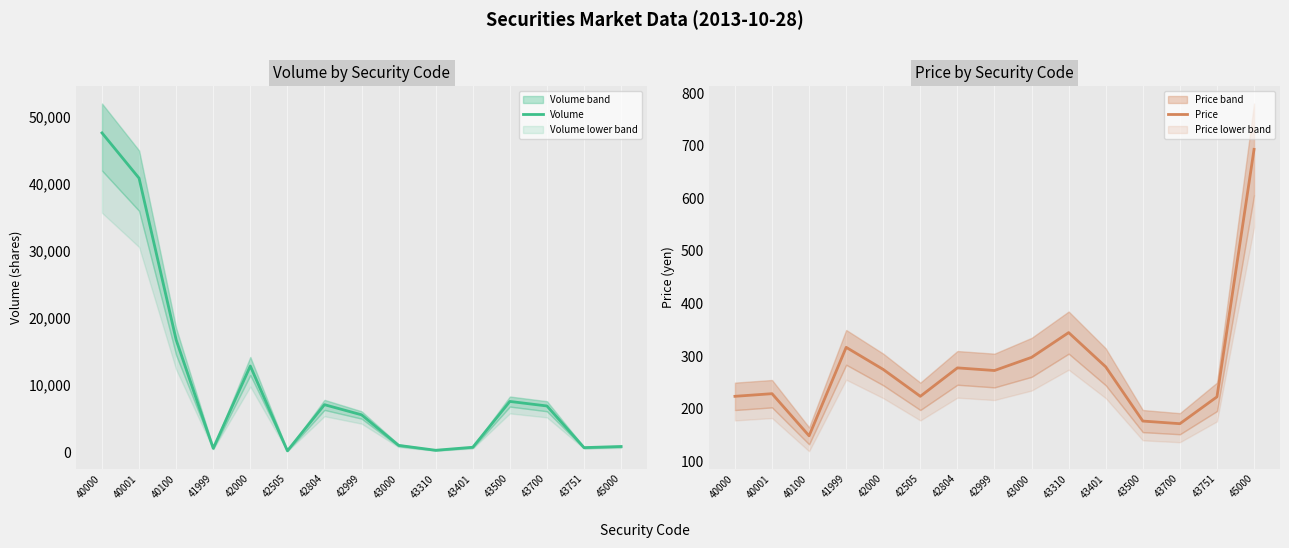

Between which two adjacent categories do Volume and Price first intersect?

42000 and 42505